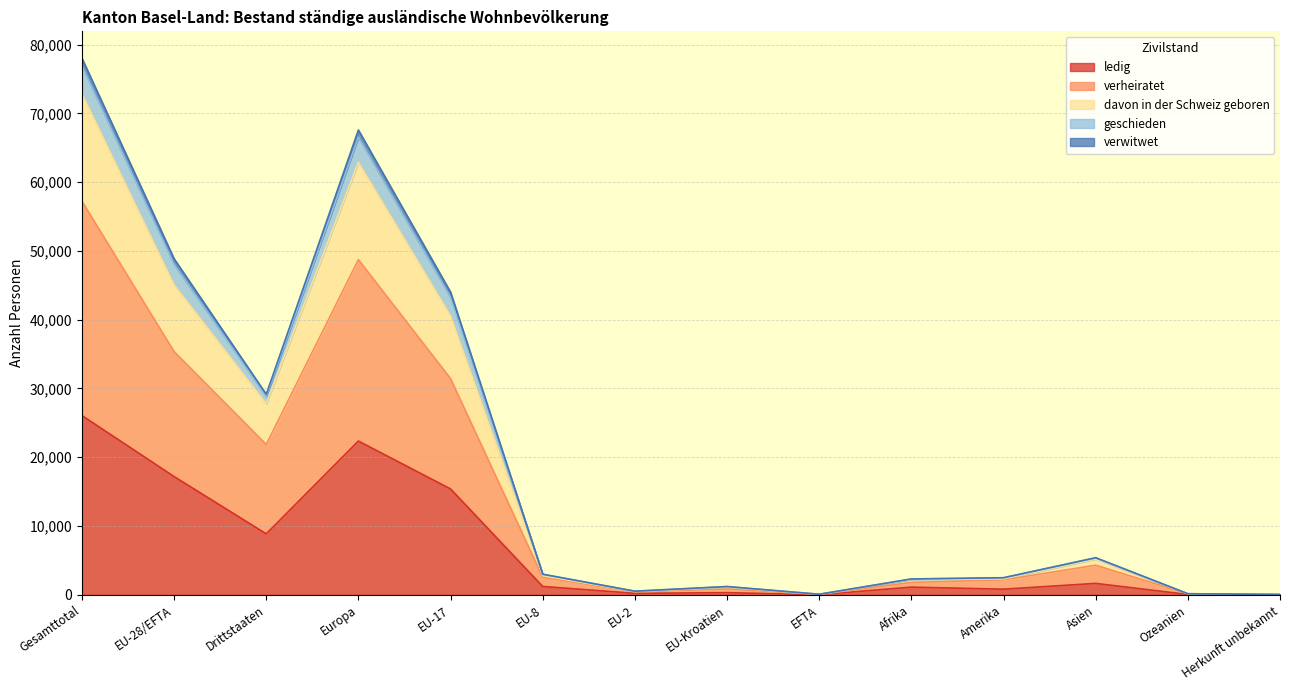

True or false: verheiratet and davon in der Schweiz geboren intersect in this chart.

False